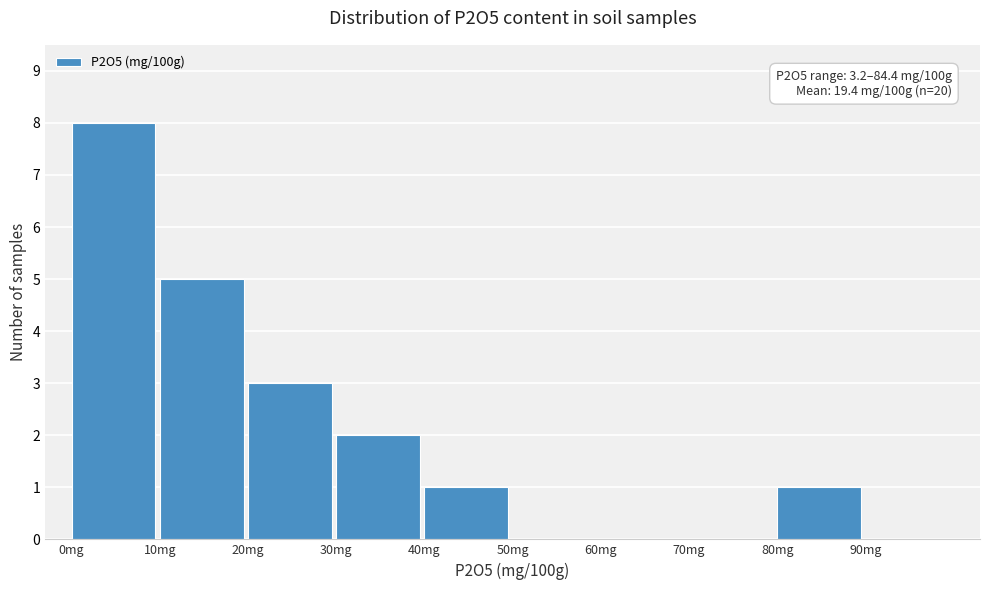

Over which range of the x-axis is the bar tallest?

0 to 10